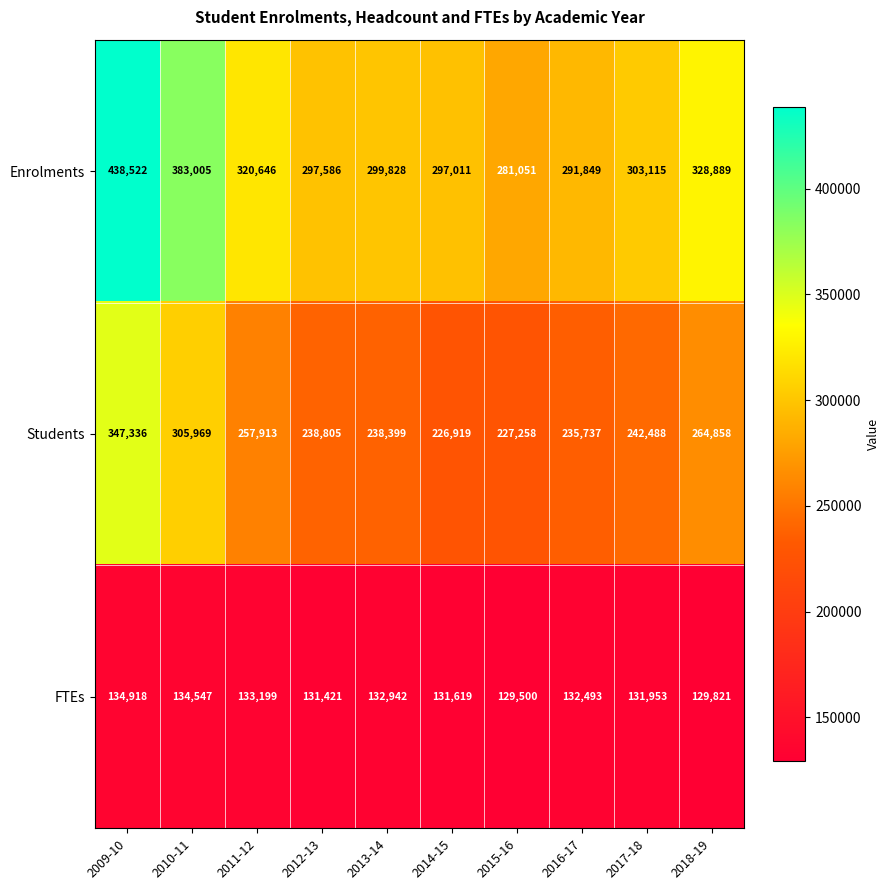

What is the sum of all Enrolments values?

3241502